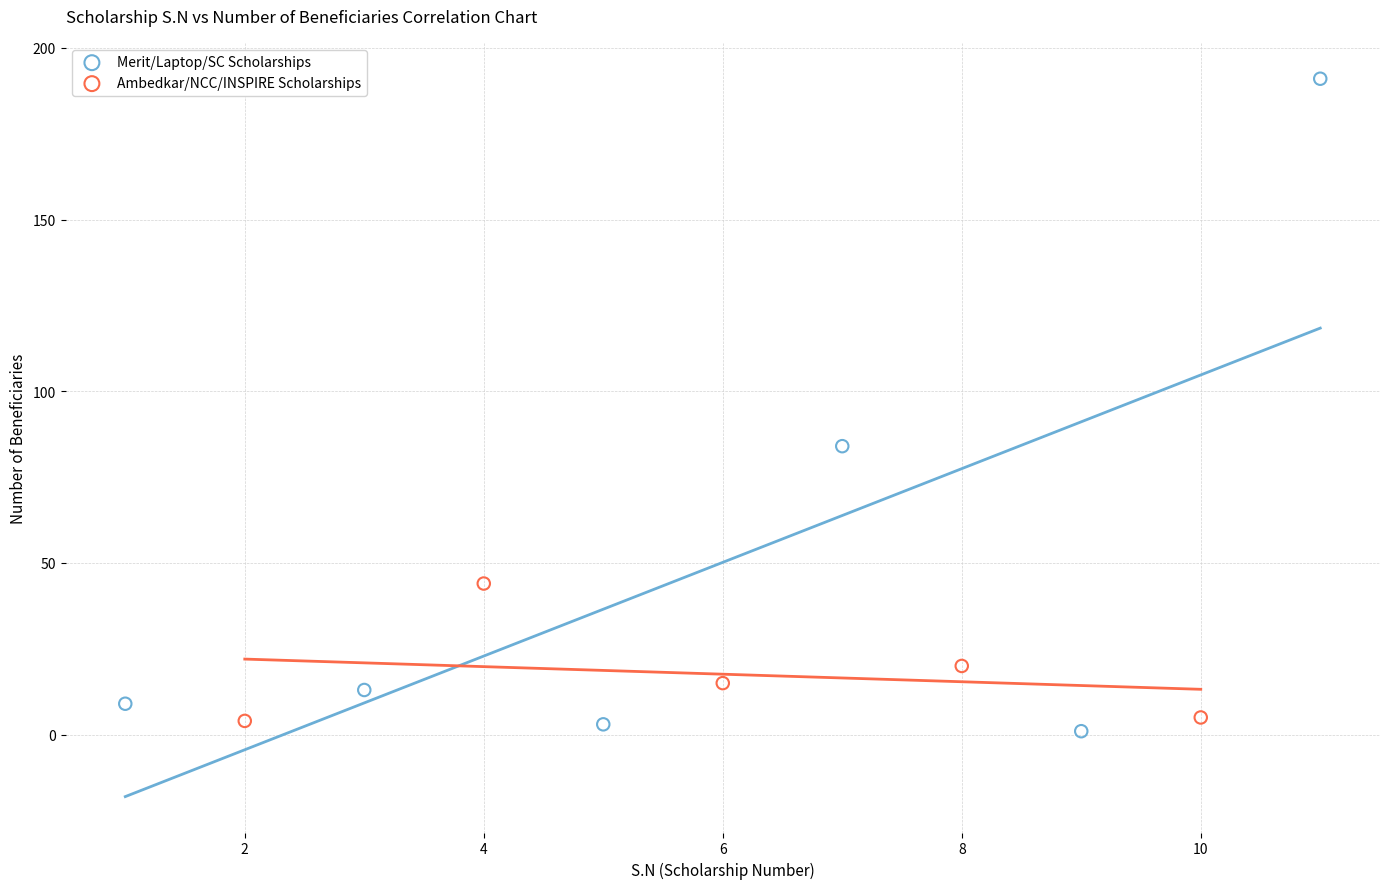

Which series contains the highest Y value?

Merit/Laptop/SC Scholarships